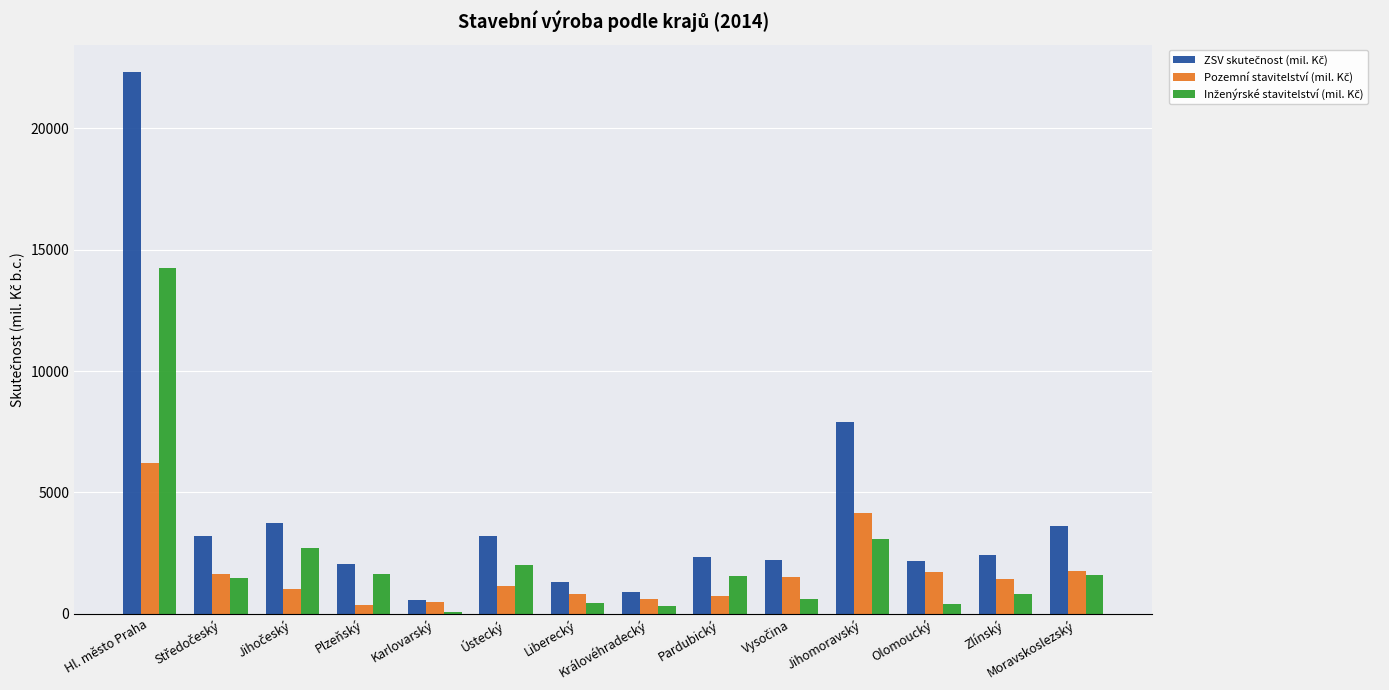

What is the difference between the highest and lowest values at Hl. město Praha?

16117